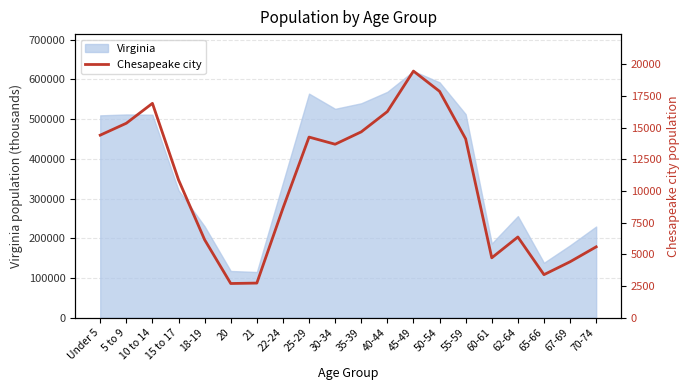

The value of Virginia at 20 is 117445. True or false?

True